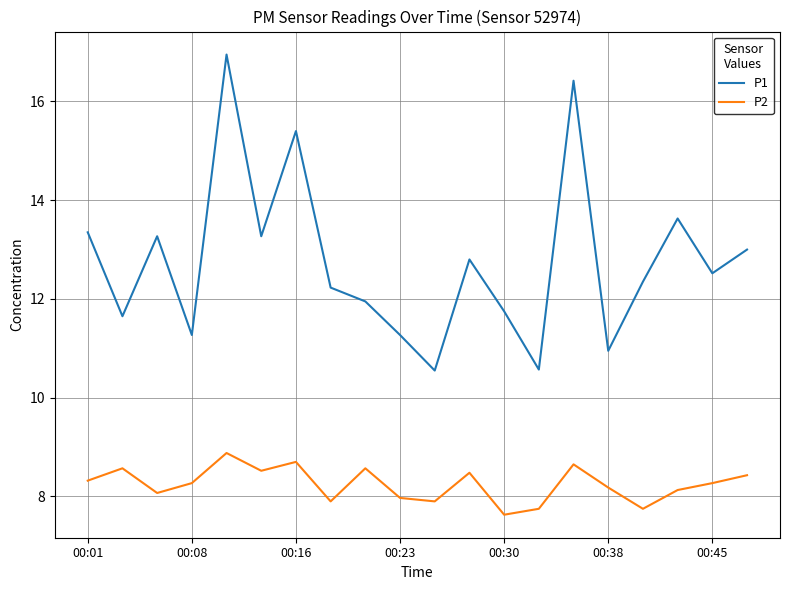

What are all the series names shown in the legend?

P1, P2